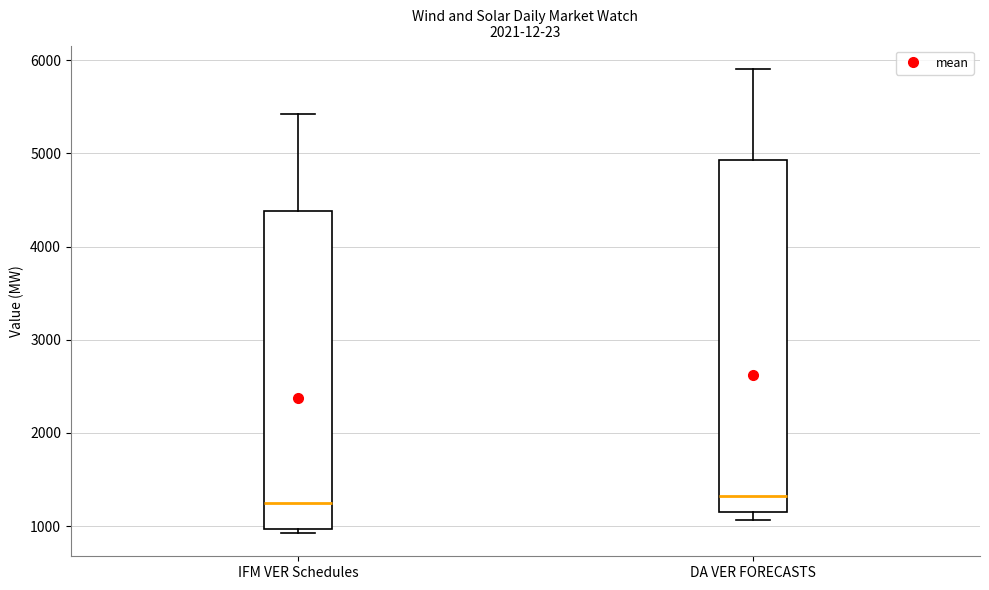

Which box is the tallest, from its lower edge to its upper edge?

DA VER FORECASTS